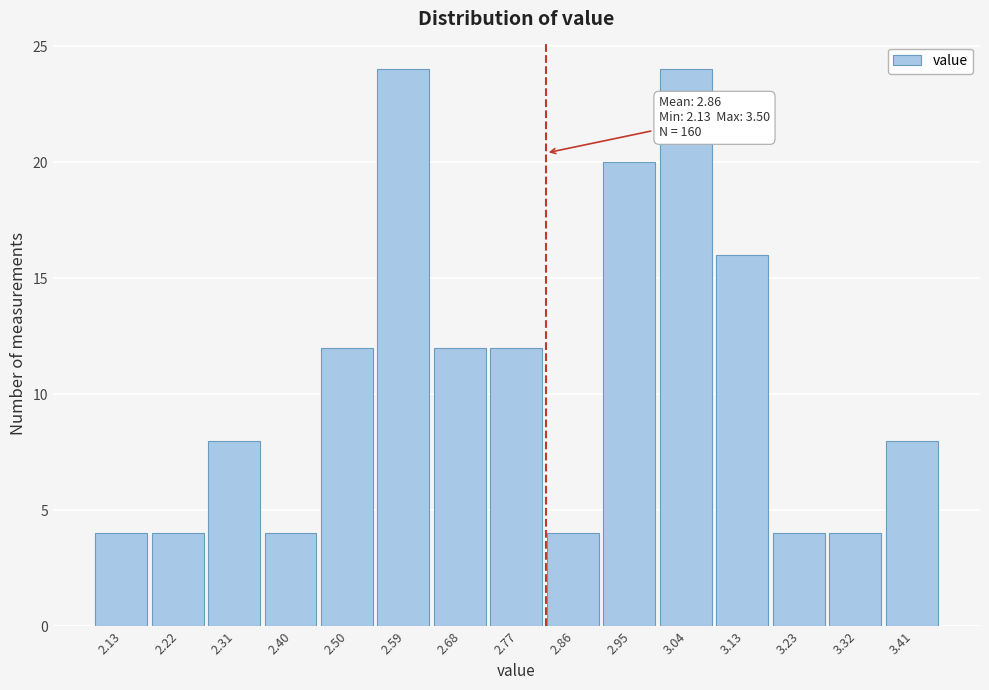

Reading left to right, extract all data points from this chart.

4	4	8	4	12	24	12	12	4	20	24	16	4	4	8